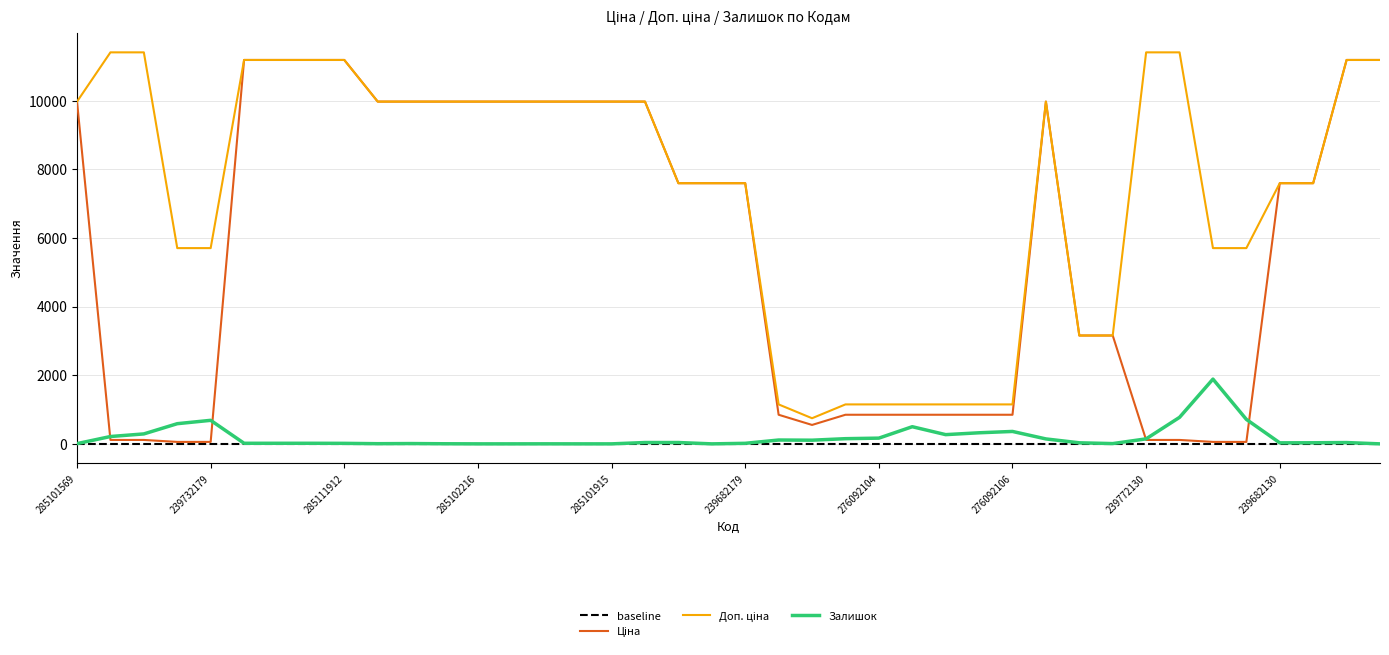

Which series changed the most between 285112217 and 285102216?

Ціна